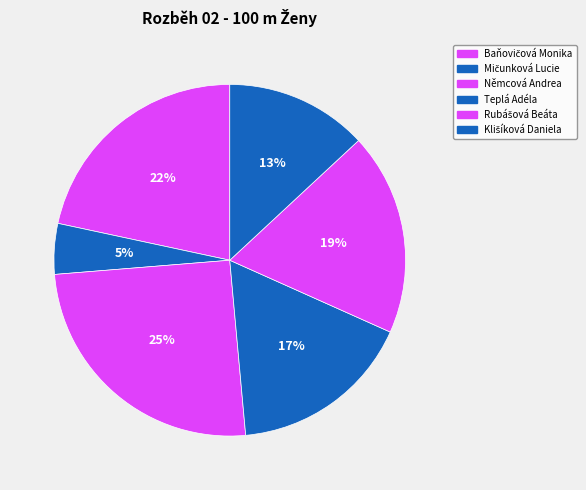

Count the number of slices in the pie.

6